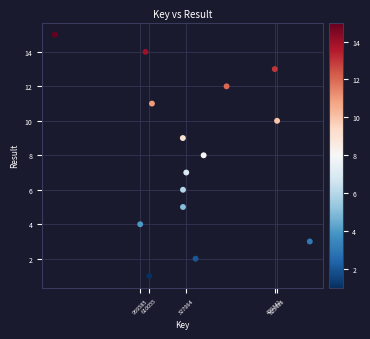

What is the range of Y values (max minus min)?

14